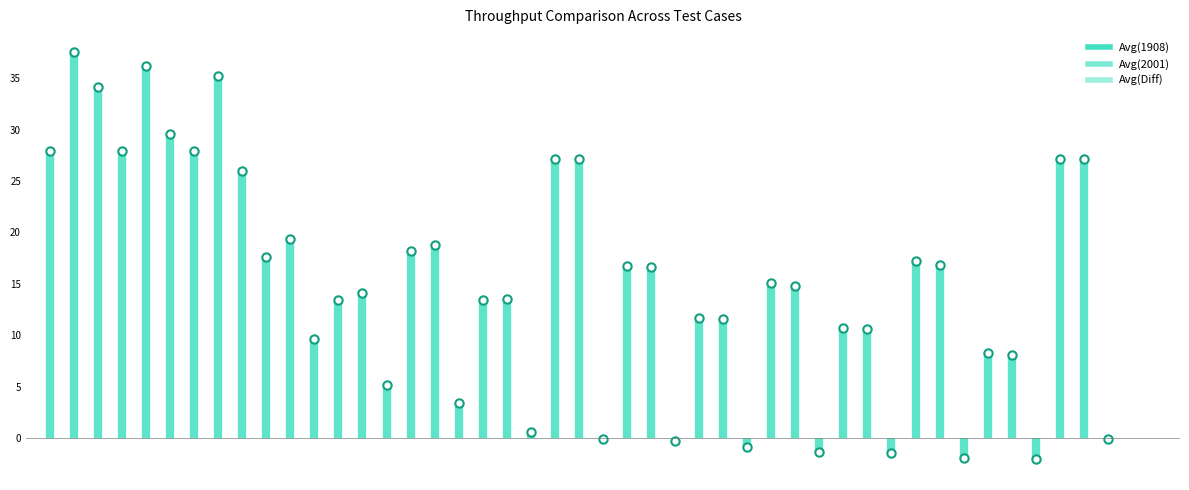

What is the difference between the highest and lowest values at 64b-2t1c-eth-l2bdbasemaclrn?

15.4